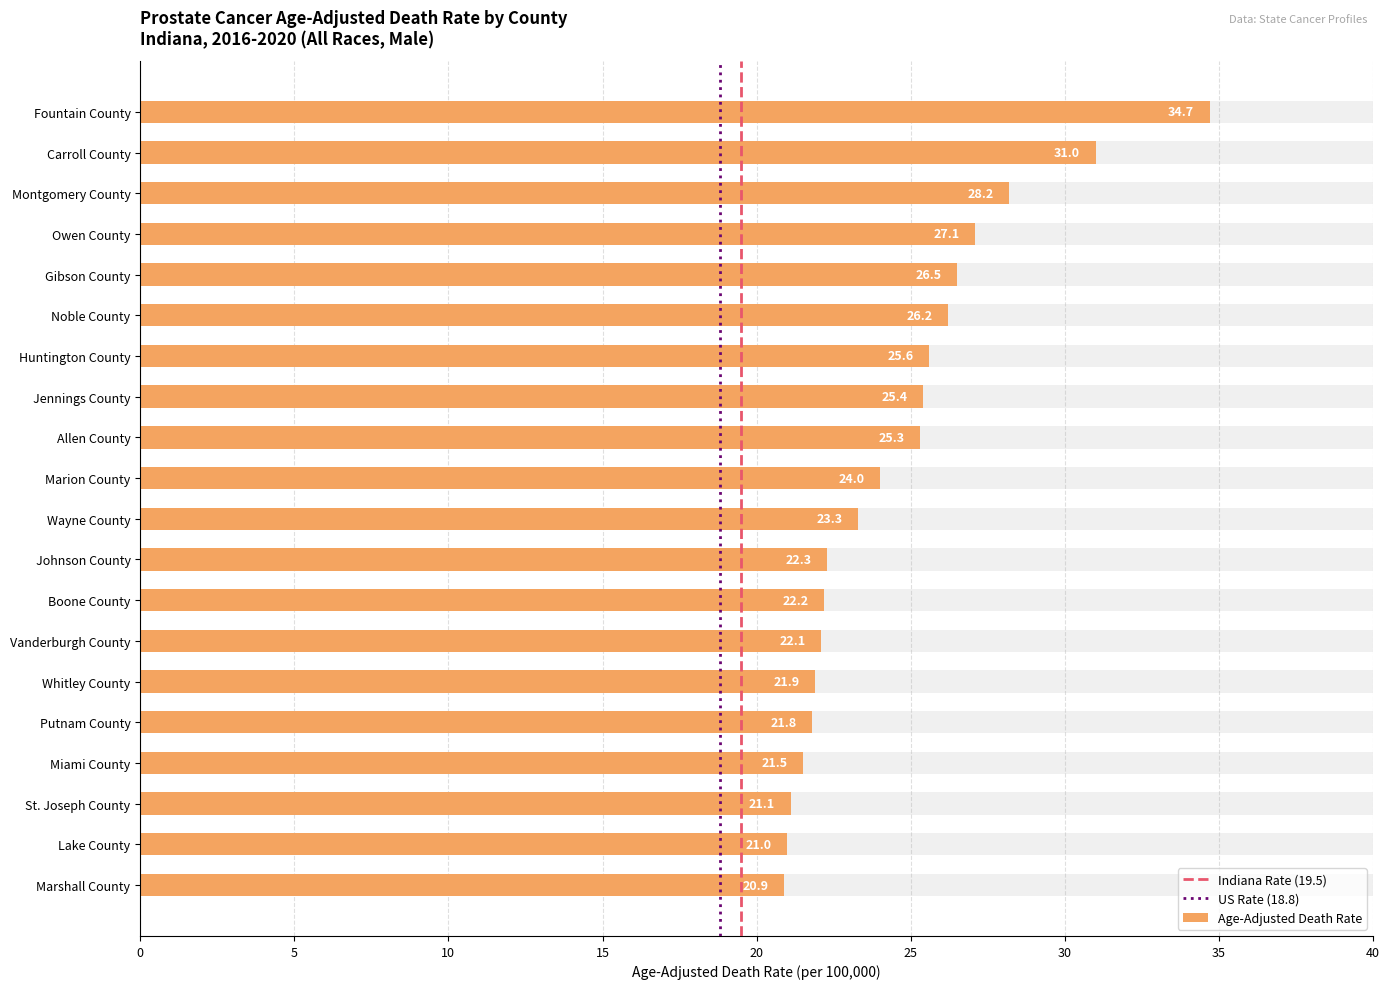

List the labels in order of value, smallest first.

Marshall County, Lake County, St. Joseph County, Miami County, Putnam County, Whitley County, Vanderburgh County, Boone County, Johnson County, Wayne County, Marion County, Allen County, Jennings County, Huntington County, Noble County, Gibson County, Owen County, Montgomery County, Carroll County, Fountain County